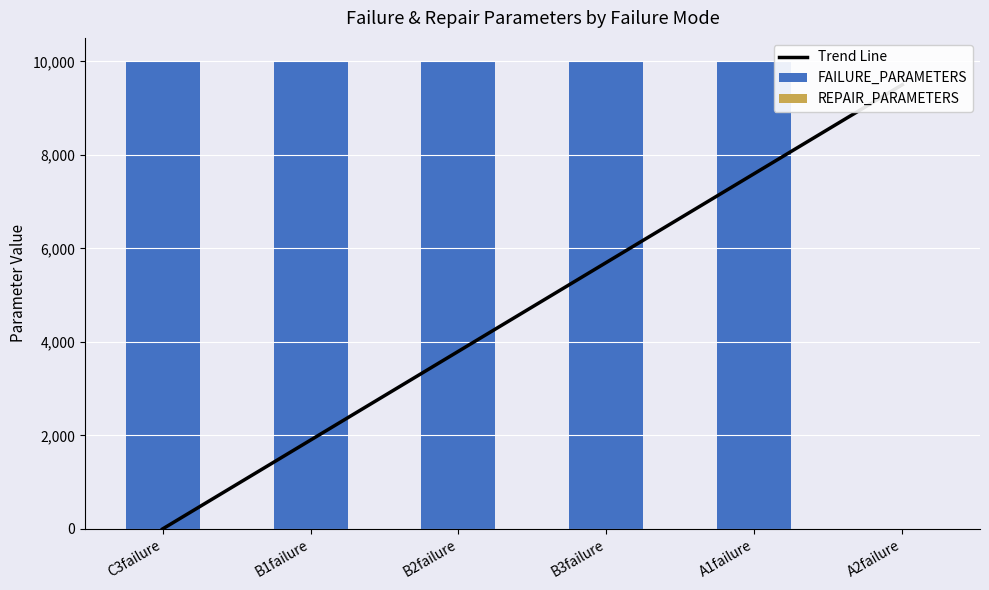

List the series in order of their overall mean, highest first.

FAILURE_PARAMETERS, Trend Line, REPAIR_PARAMETERS